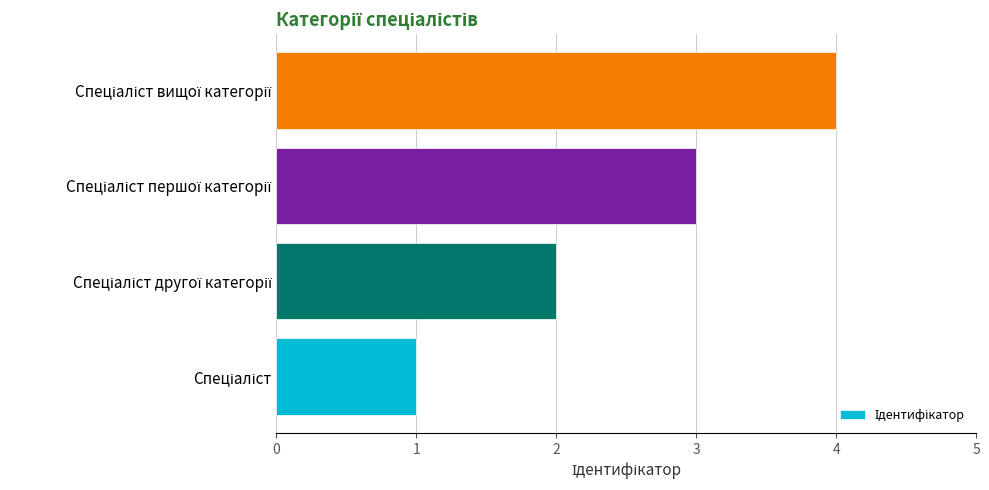

What is the difference between the maximum and minimum values?

3